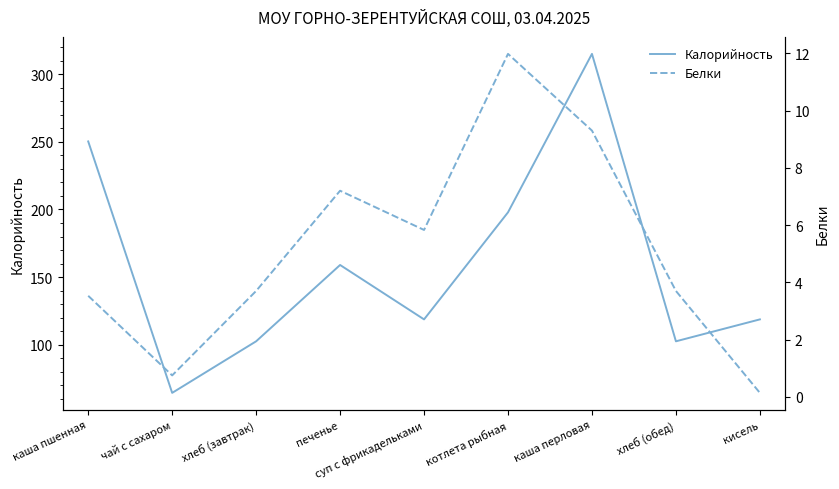

What is the label of the 5th point from the left?

суп с фрикадельками